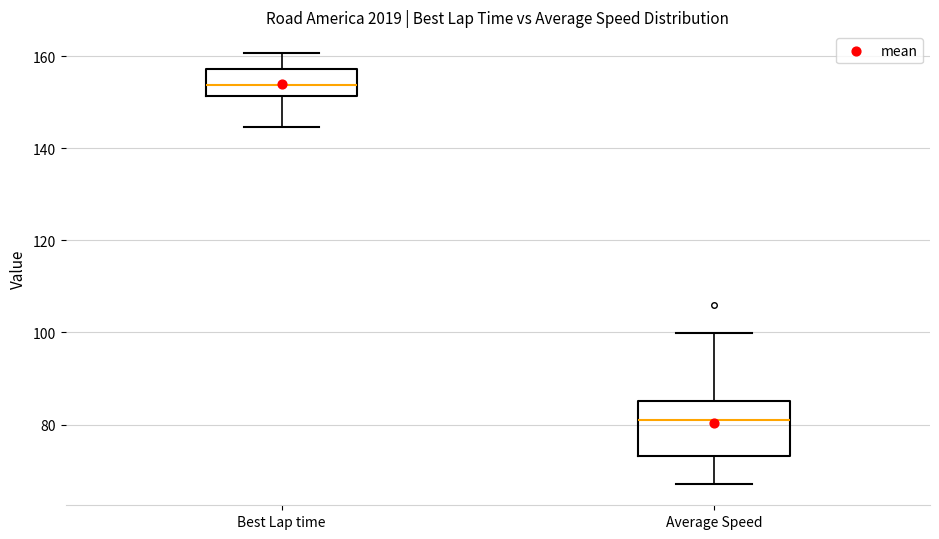

Reading left to right, transcribe this box plot: for each box, give where its median line is, the range the box spans, and where its two whiskers end, as read against the y-axis. The values are not printed on the chart, so give them approximately, as read against the axis.

Best Lap time: median 154, box 152 to 158, whiskers 144 to 160
Average Speed: median 80, box 74 to 86, whiskers 68 to 100